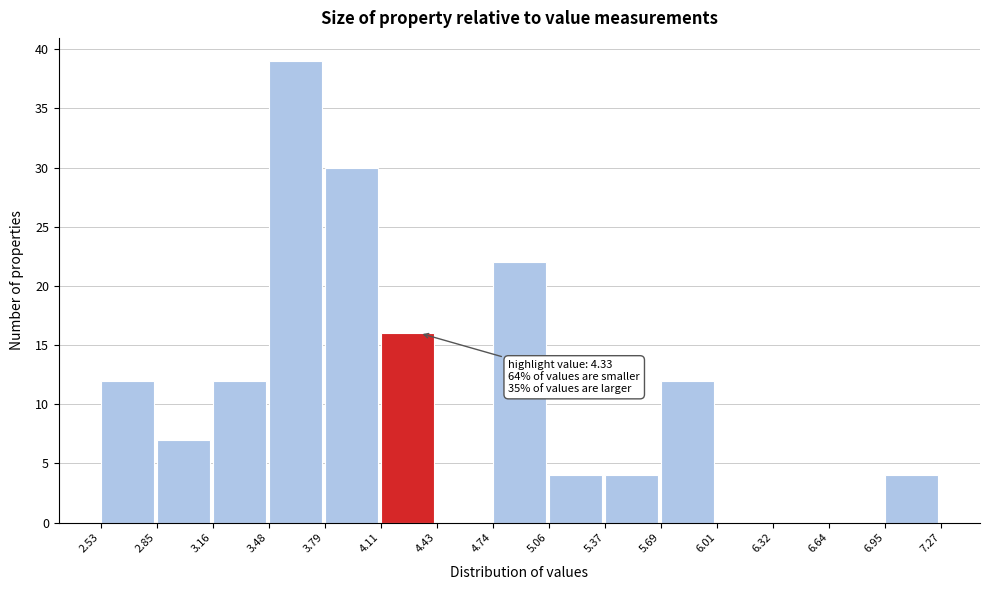

Over which range of the x-axis is the bar tallest?

3.48 to 3.79